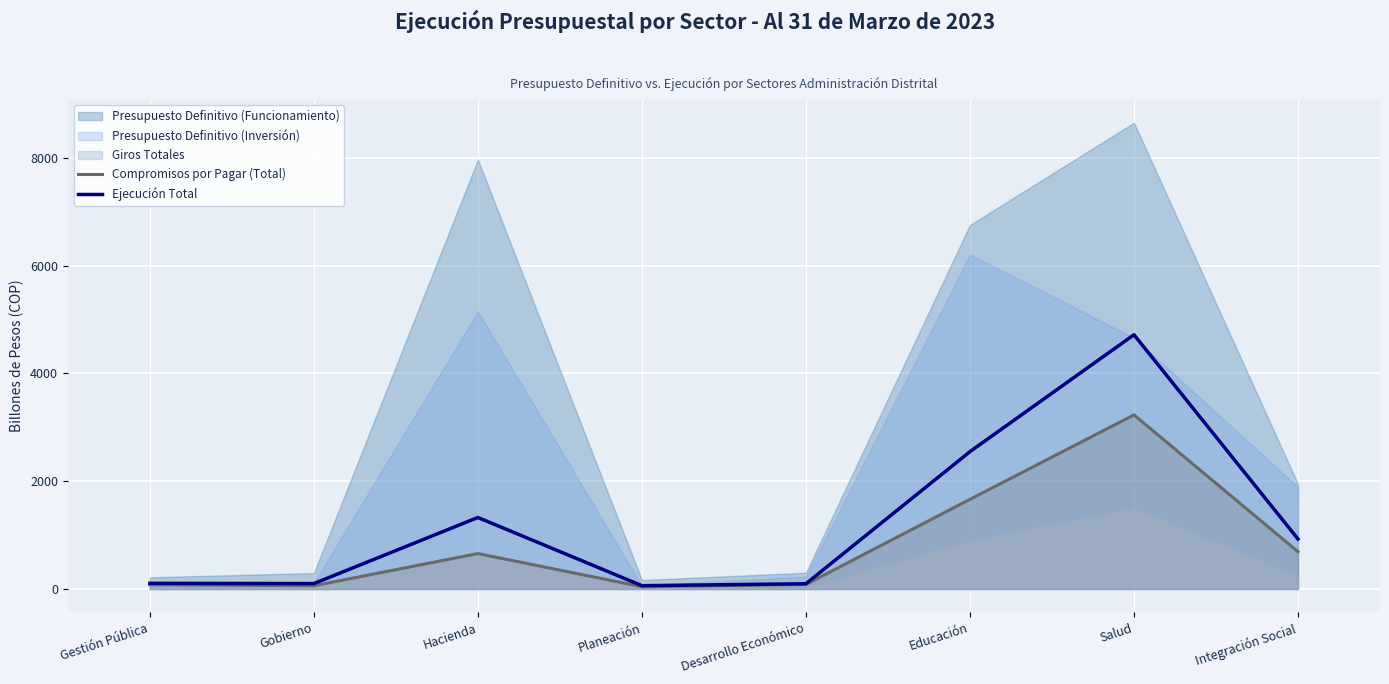

What is the label of the 8th point from the left?

Integración Social